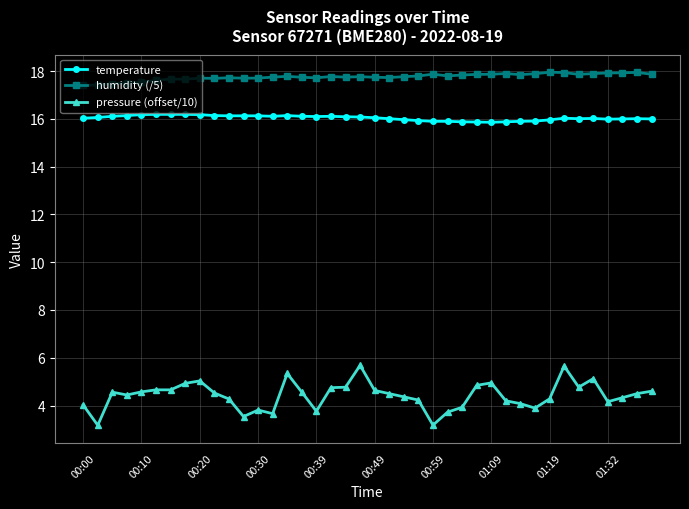

Does the chart have visible grid lines?

Yes